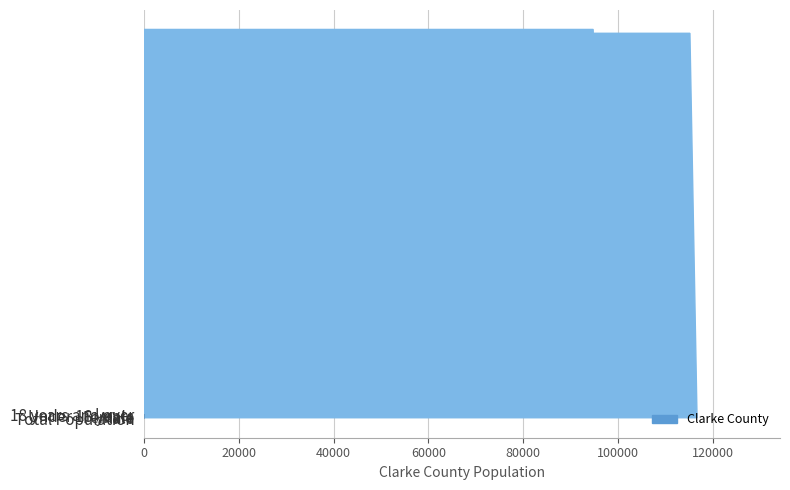

What is the sum of all values?

350142